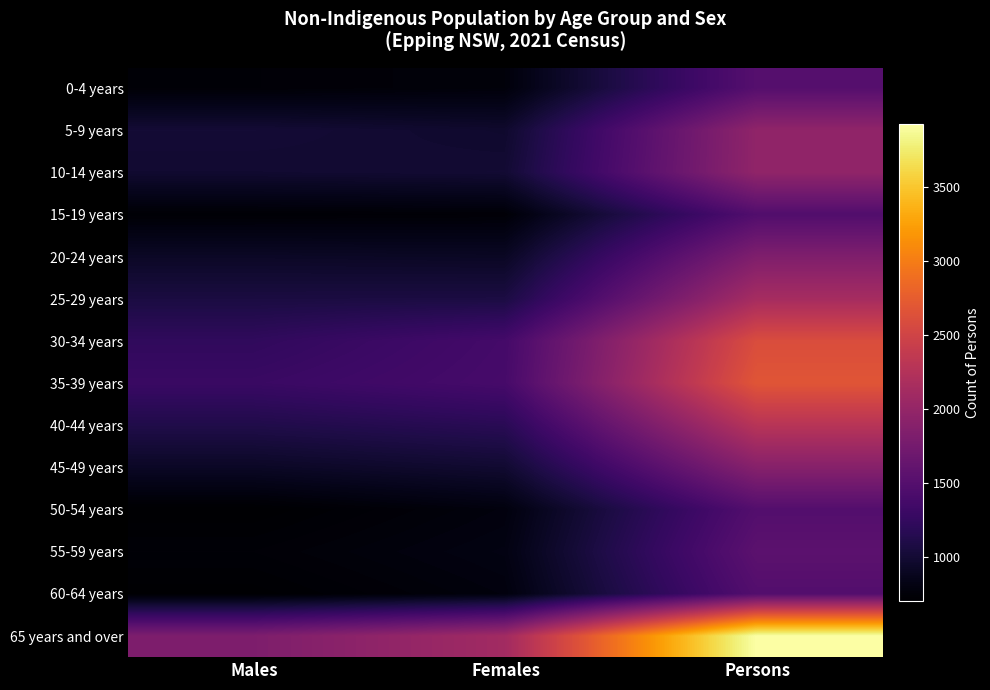

What is the difference between the highest and lowest values at Males?

1115